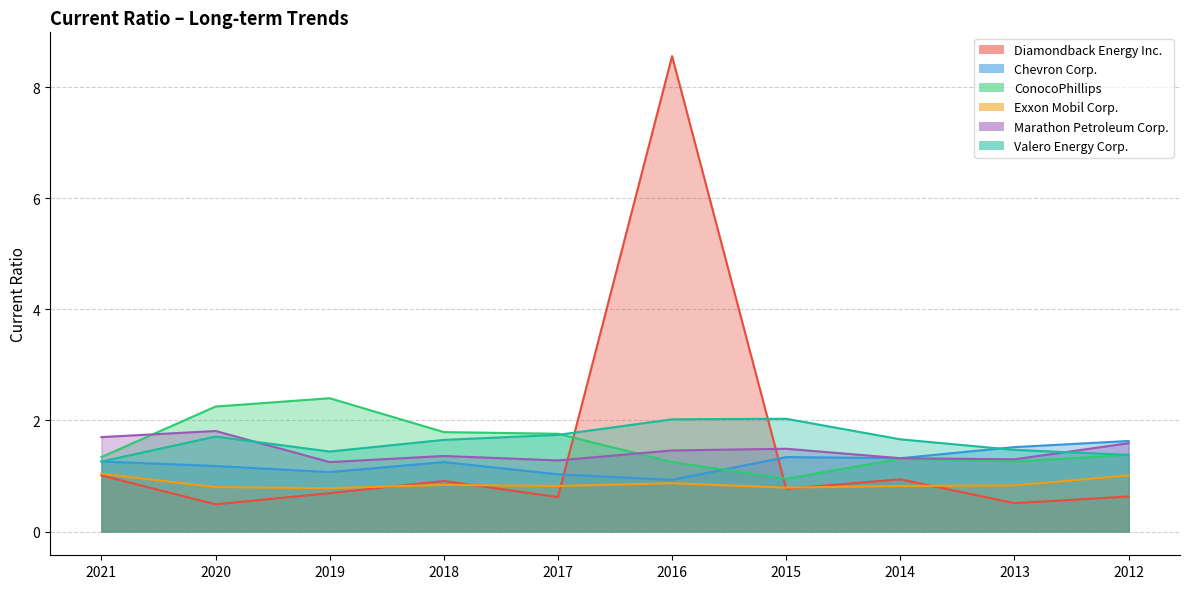

True or false: Diamondback Energy Inc. has more than 0 points higher than both neighbors.

True